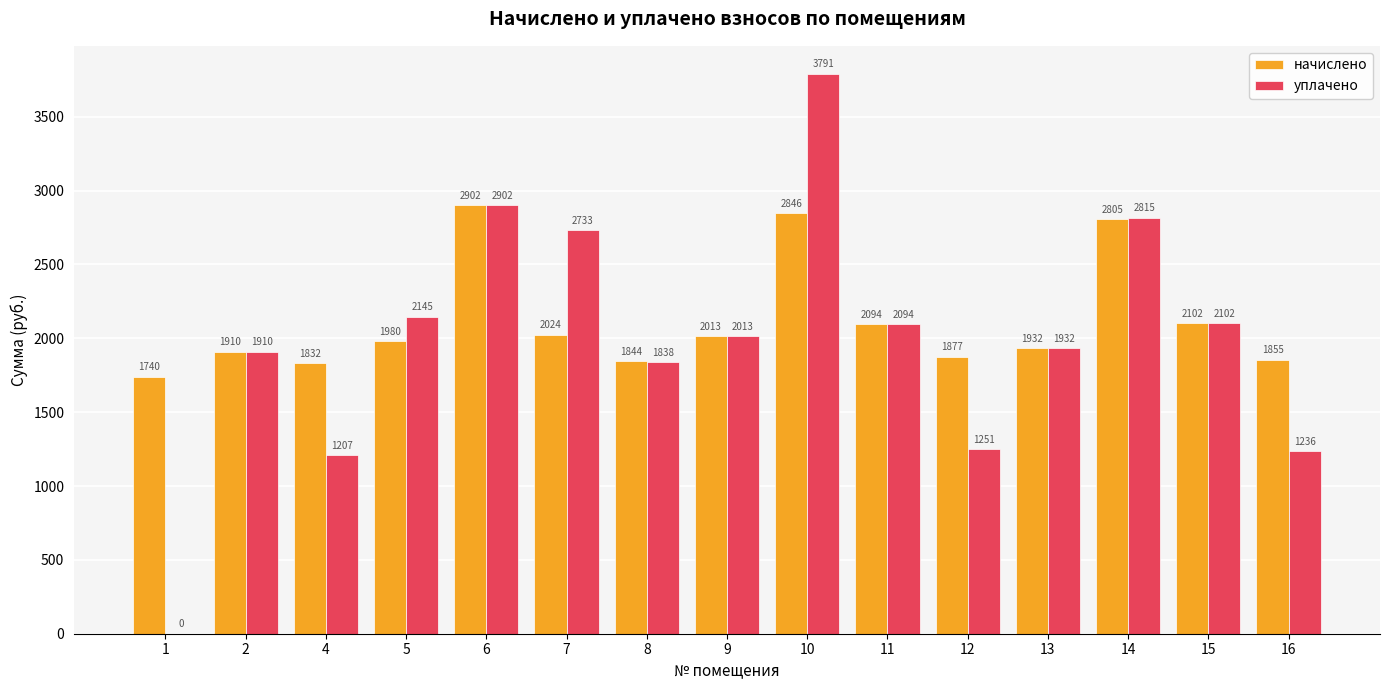

True or false: уплачено has a value of 2733.4 at 7.

True